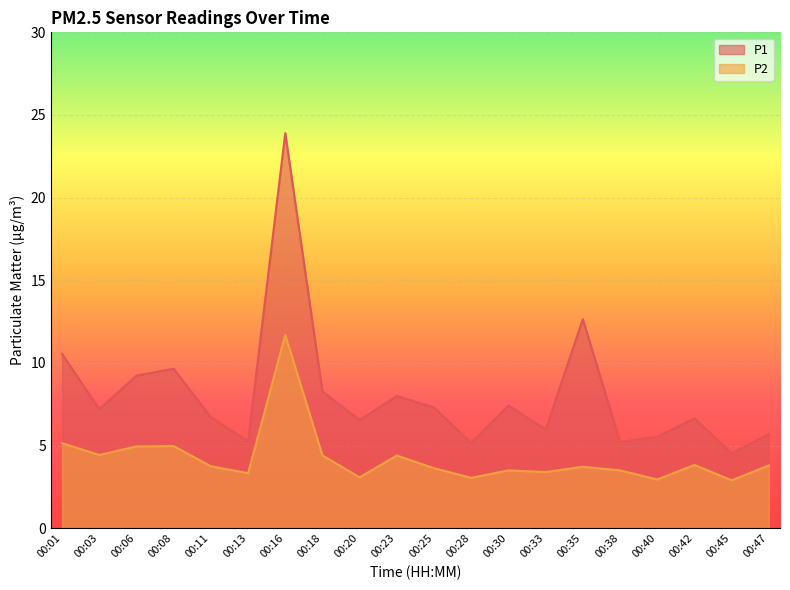

What is the value of the P1 point at the 20th from the left?

5.7